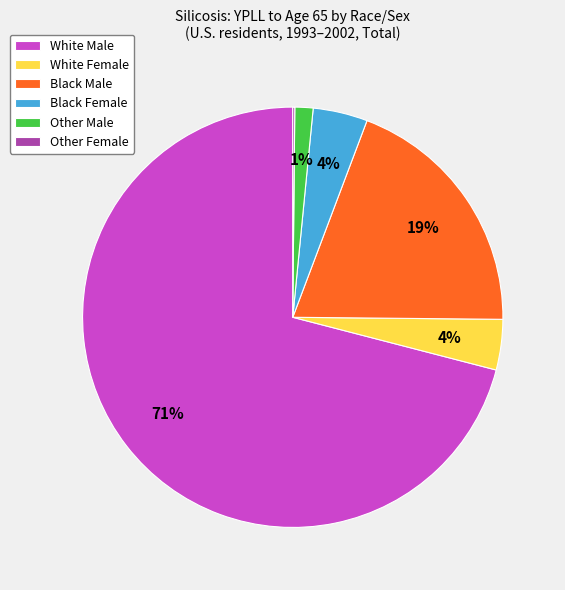

To the nearest percent, what is the combined percentage of White Female and Black Female?

8%